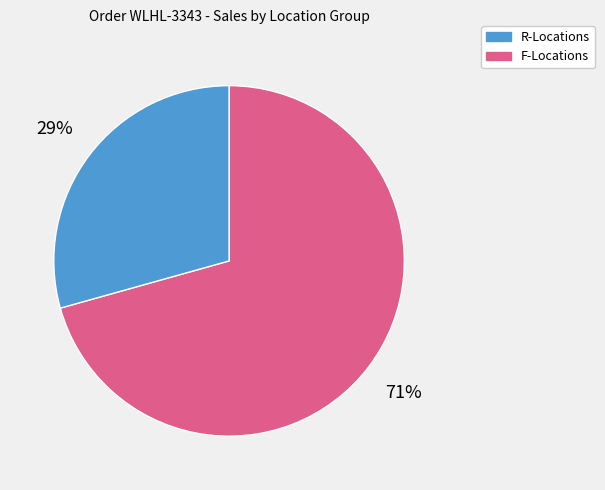

Which category has the biggest portion of the pie?

R-Locations